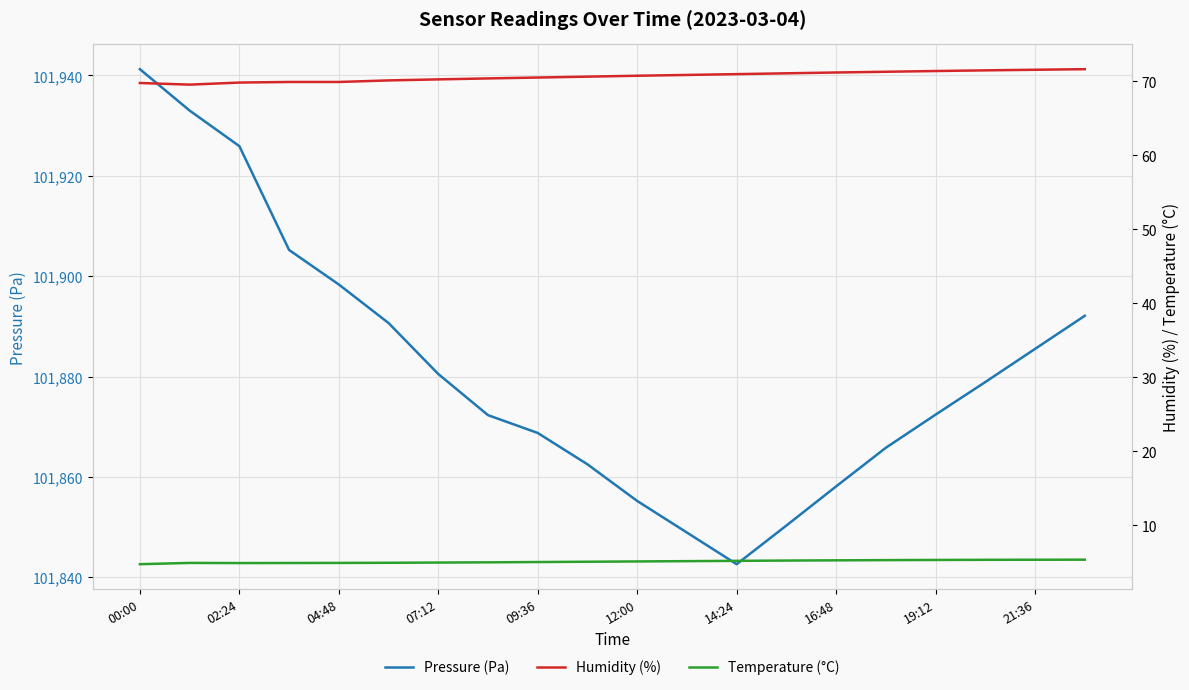

How many data points in Humidity (%) are less than 70?

5